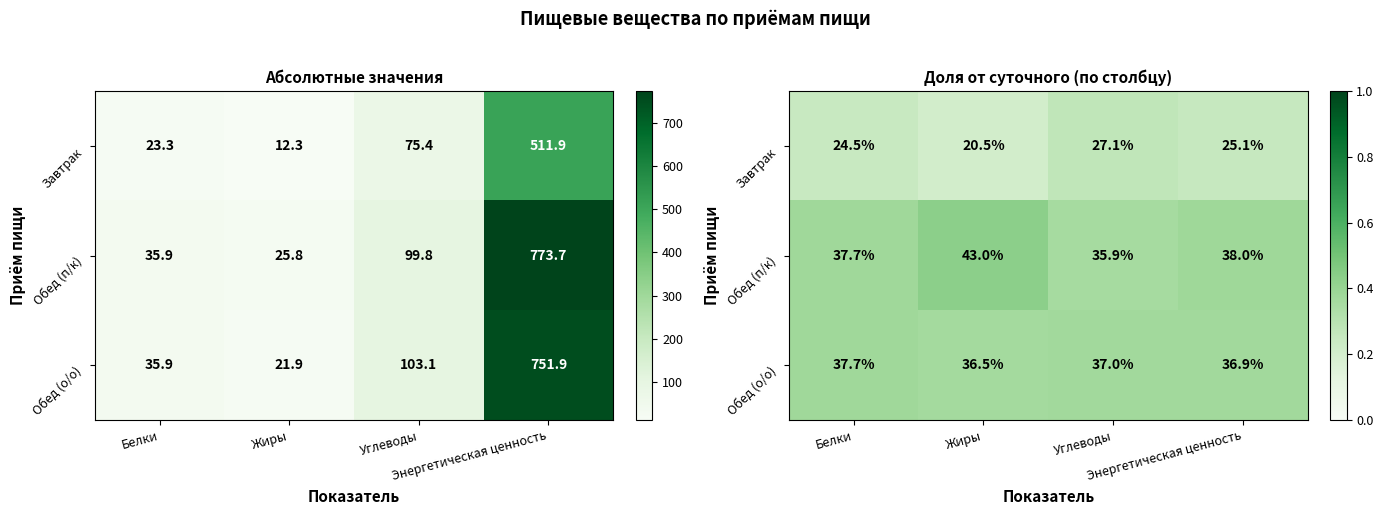

What is the average value of the Обед (п/к) series?

0.4